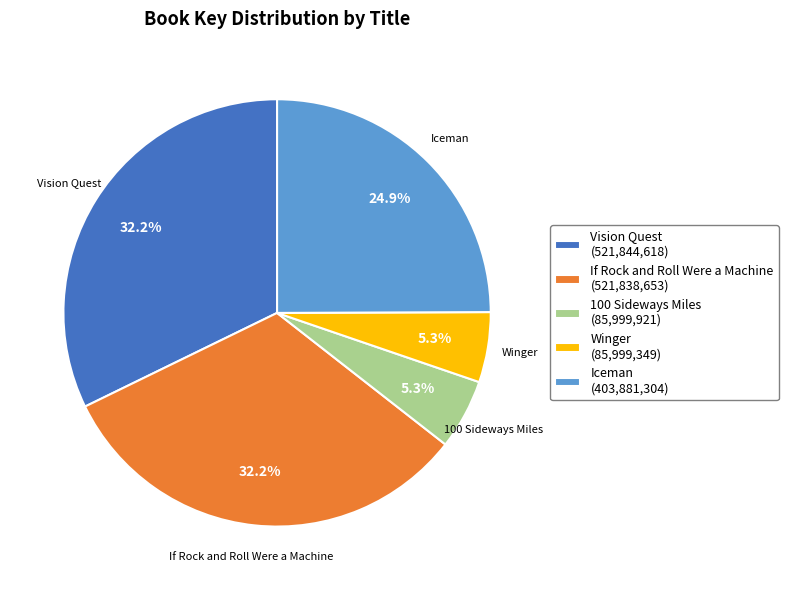

To the nearest percent, what portion does Iceman represent?

25%